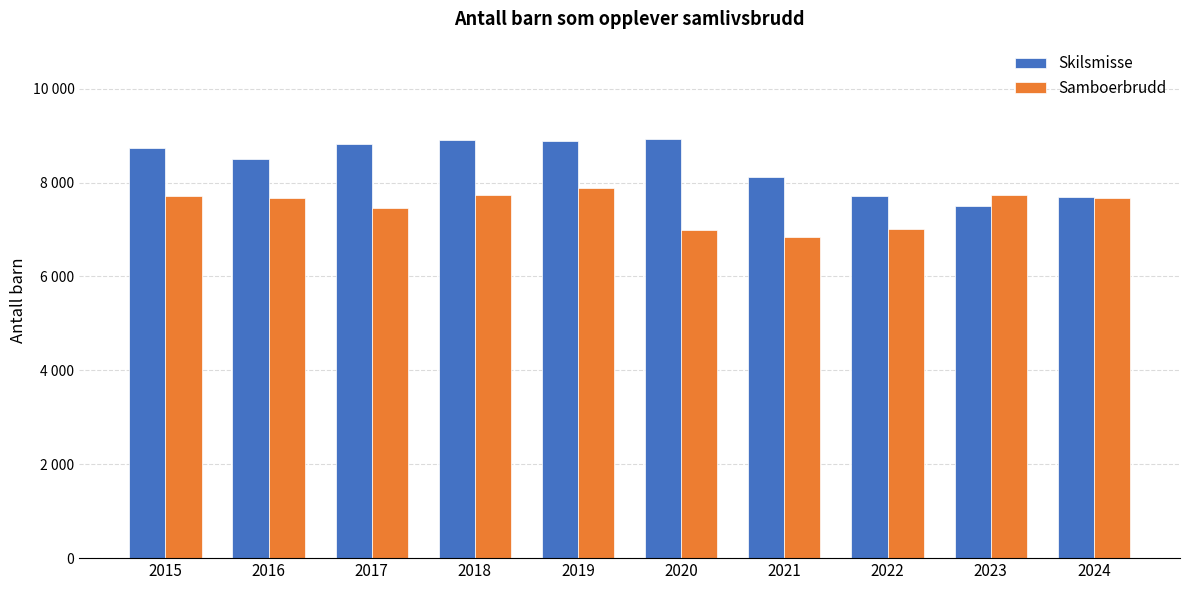

What is the lowest value of the Skilsmisse series?

7502